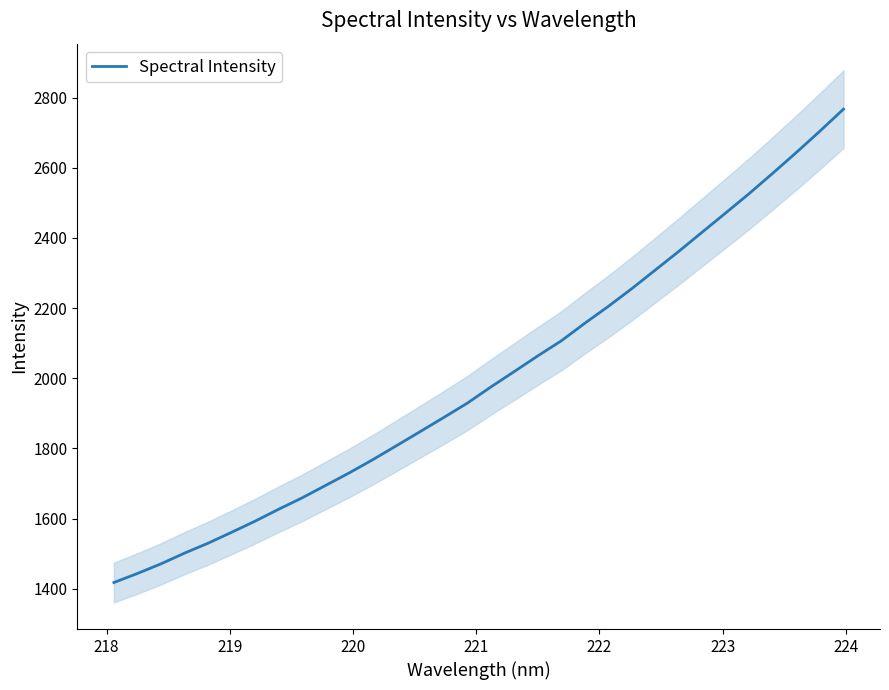

What is the average value?

2001.4